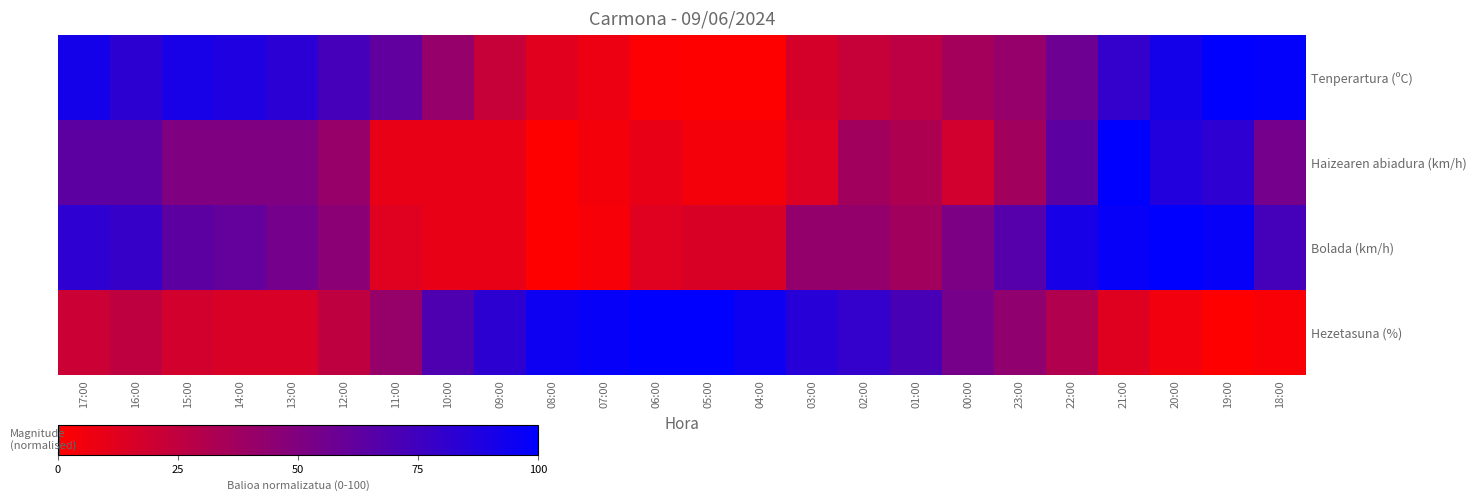

How many series are shown in this chart?

4